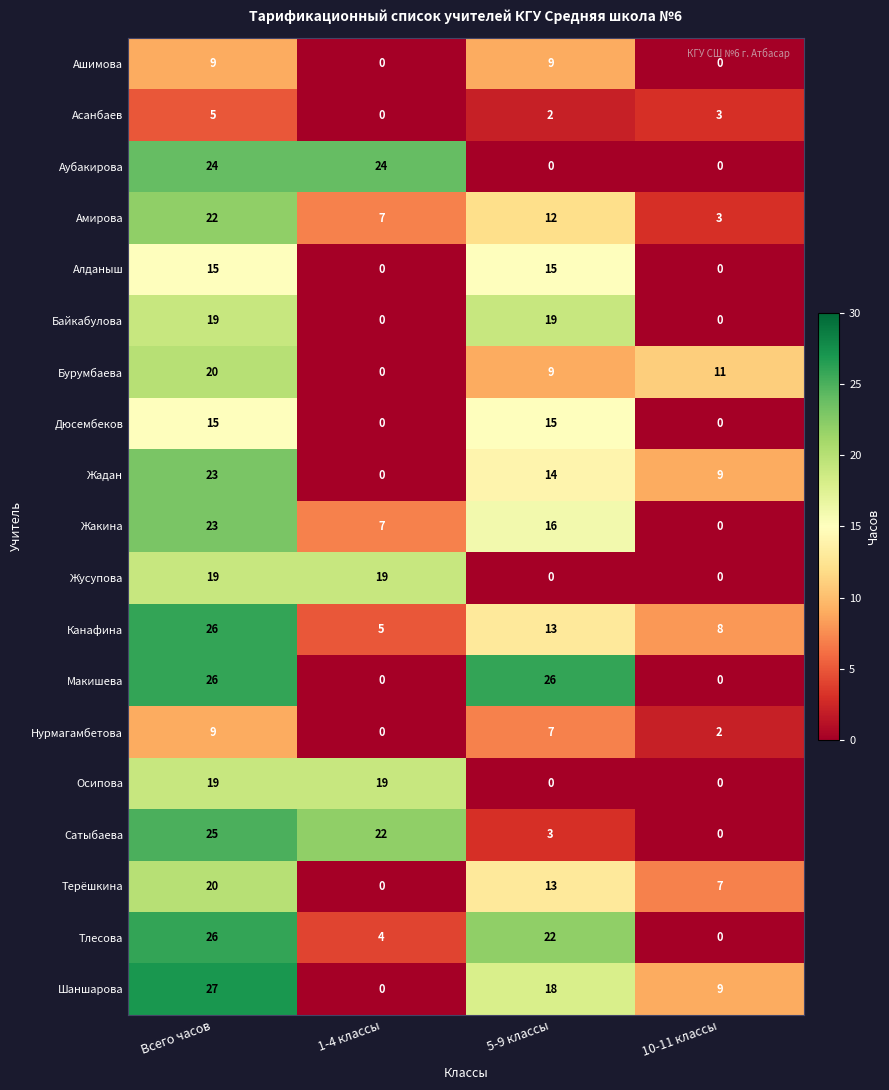

What is the maximum value shown in the chart?

27